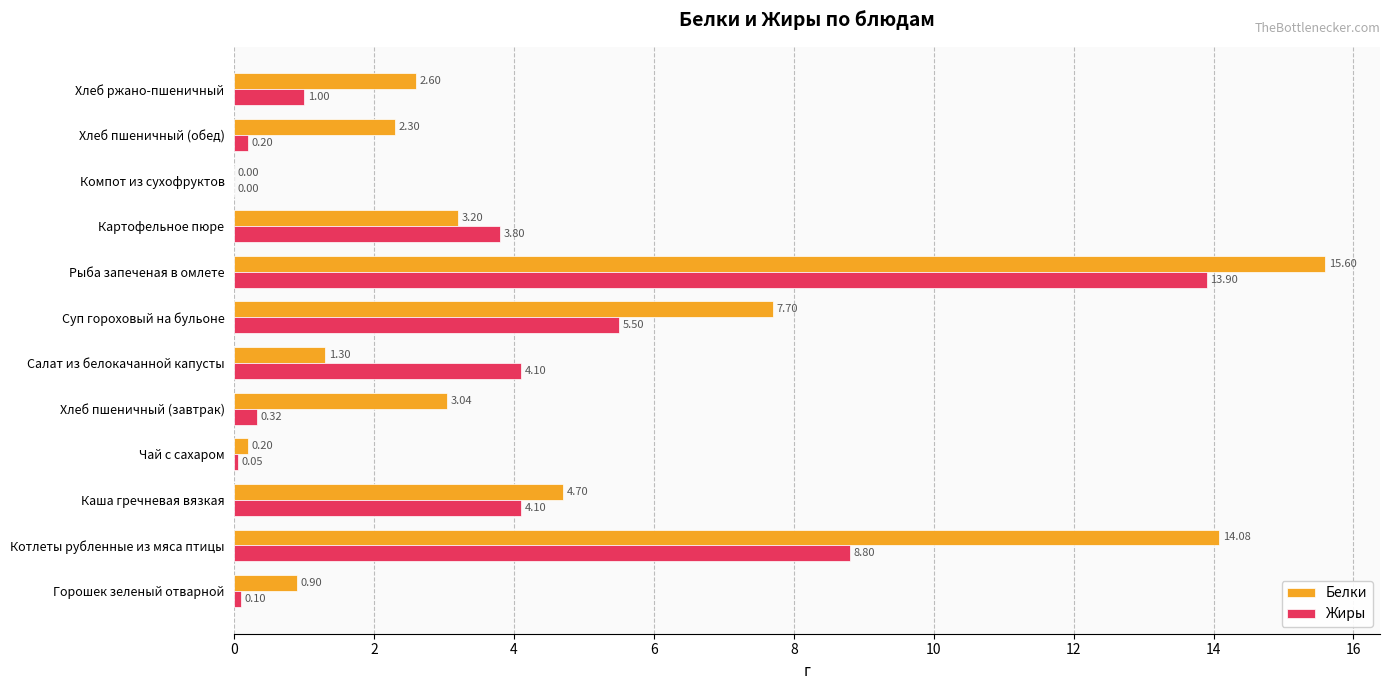

How many values in Белки are above zero?

11